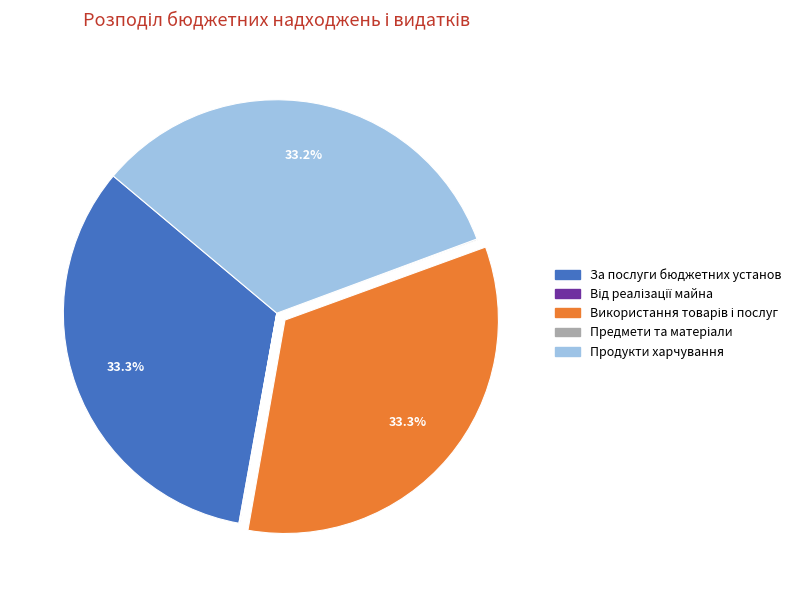

Is there any slice that represents more than half of the pie?

No